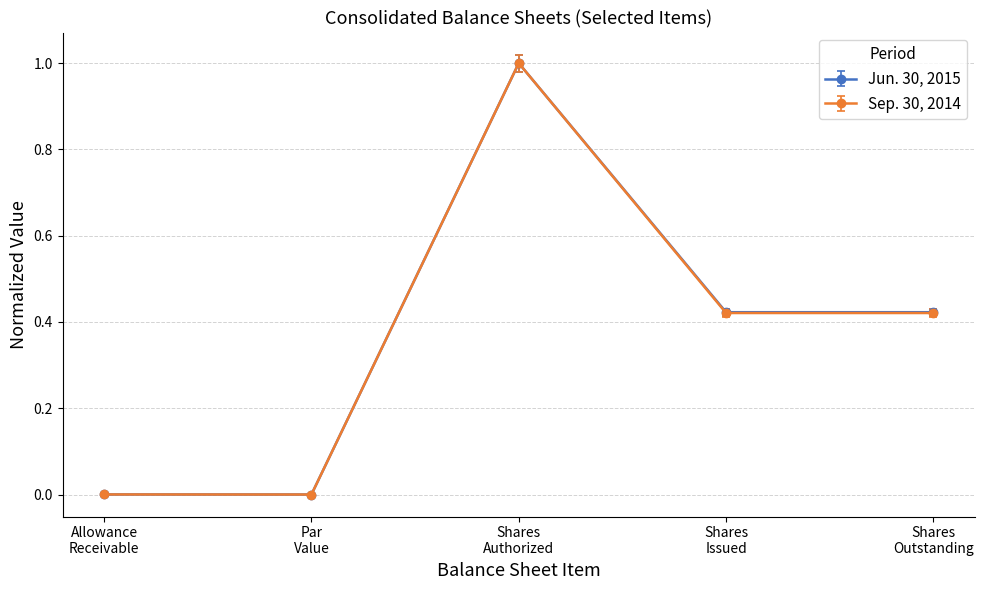

True or false: Sep. 30, 2014 has more than 2 interior local peaks.

False